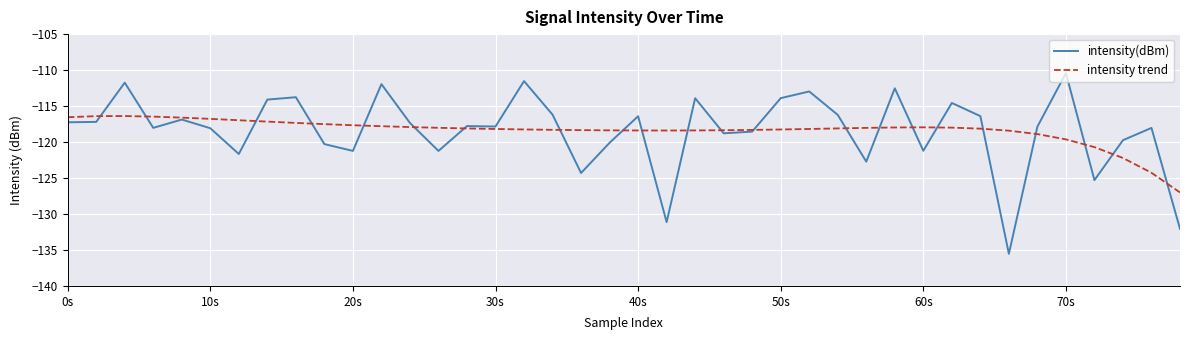

What is the highest value of the intensity(dBm) series?

-110.4